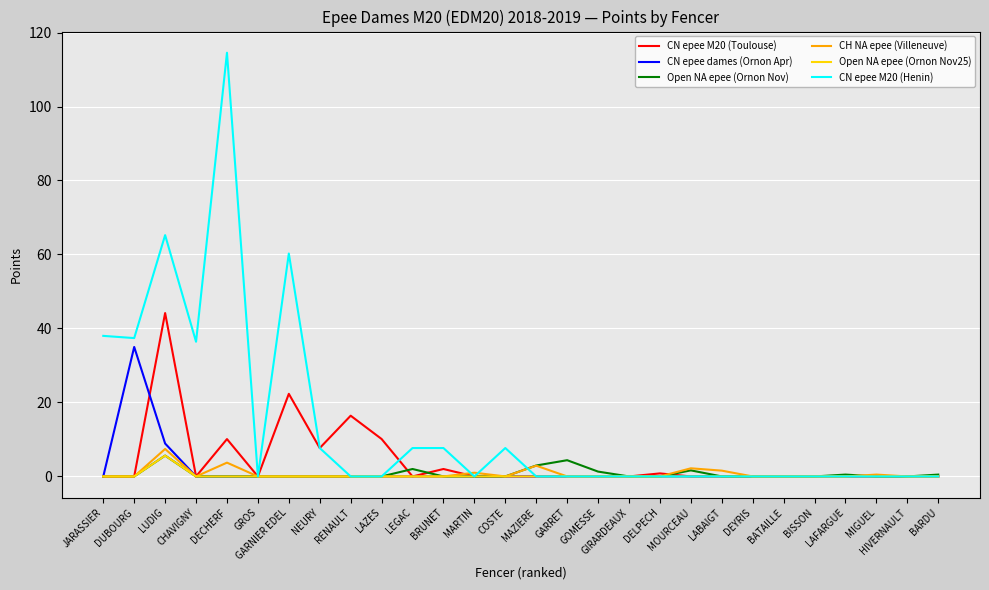

Which series changed the most between MAZIERE and BARDU?

CH NA epee (Villeneuve)